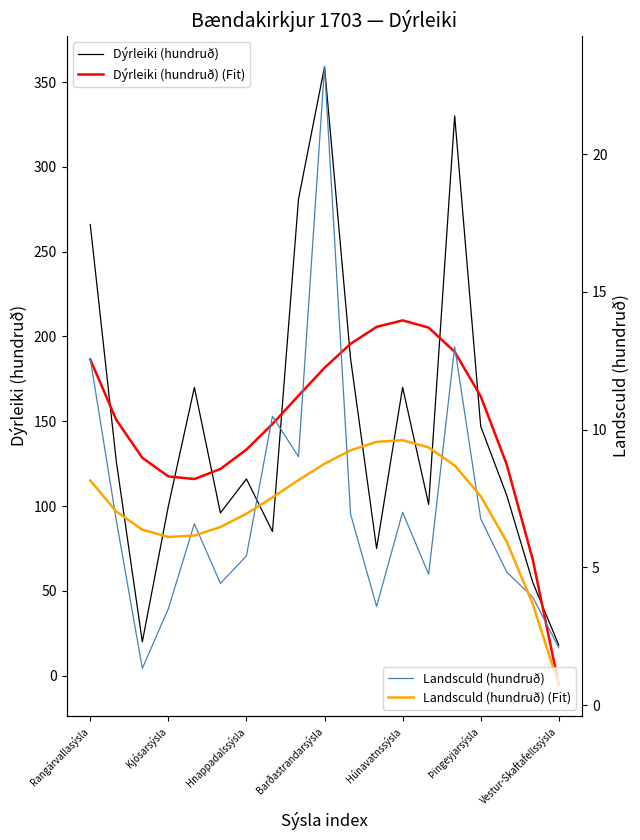

True or false: Landsculd (hundruð) and Dýrleiki (hundruð) intersect in this chart.

False